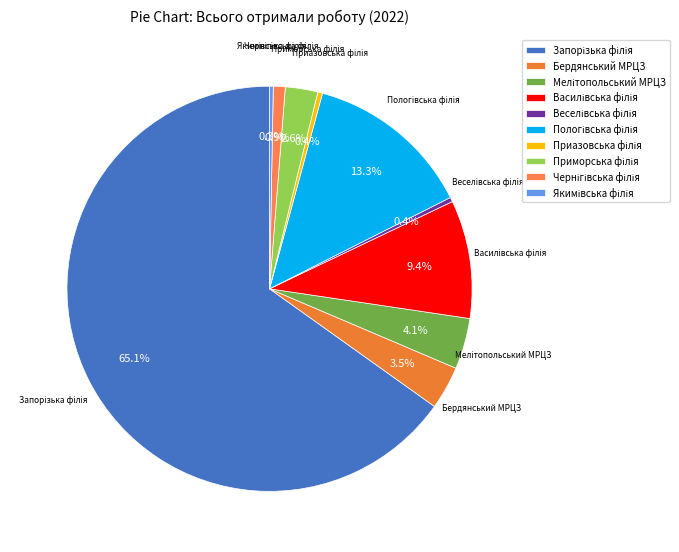

To the nearest percent, what is the average slice percentage?

10%